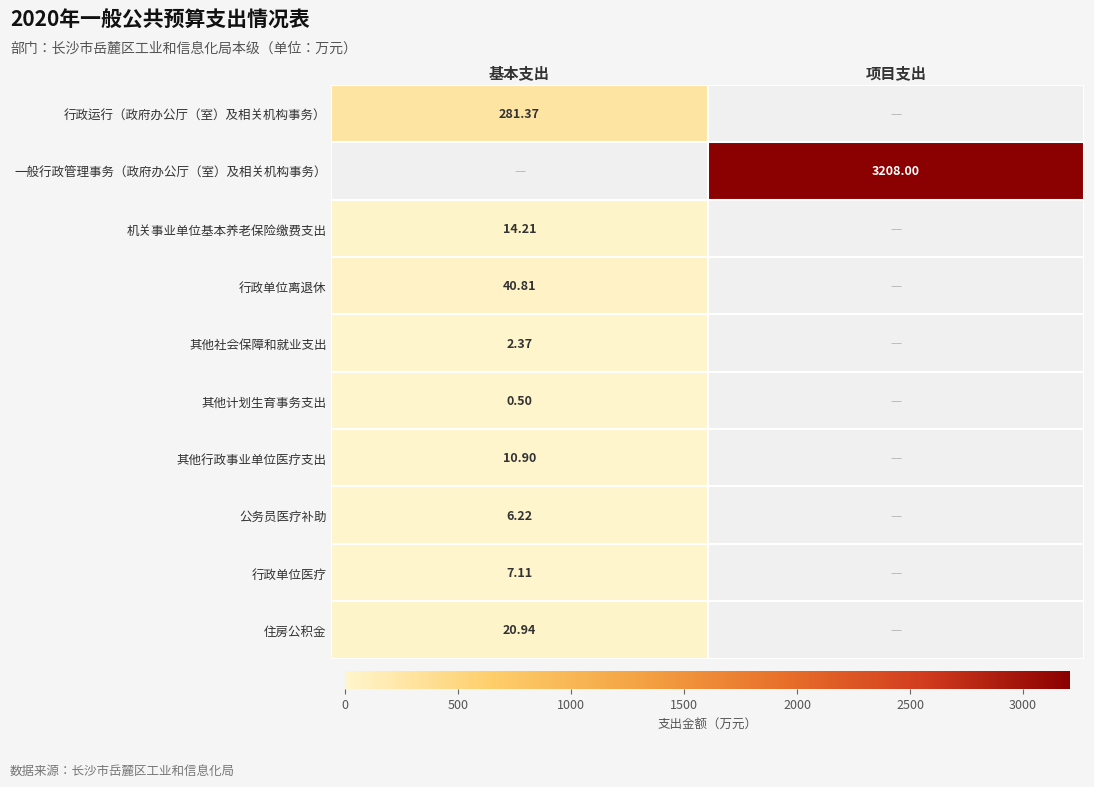

Where is 行政单位医疗 nearest to the value 3?

项目支出